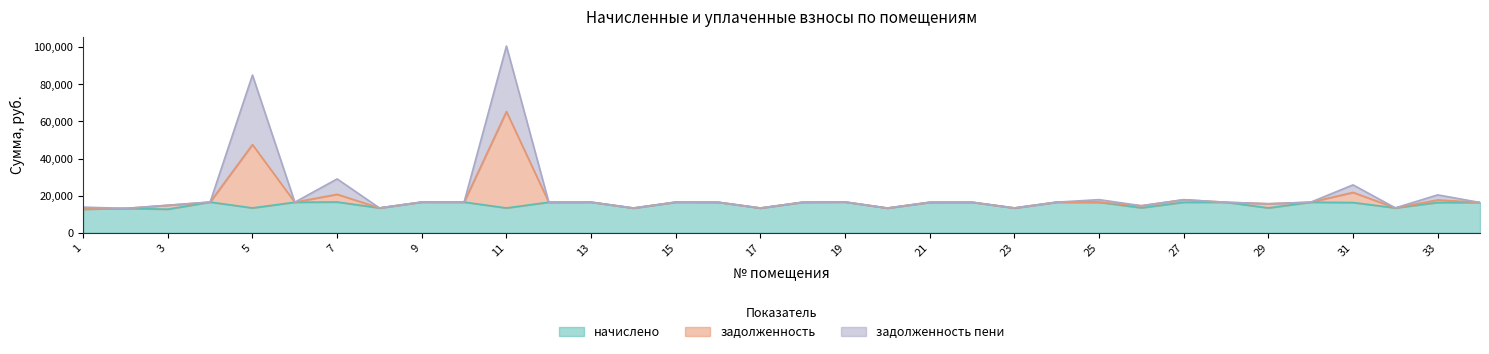

What is the maximum value shown in the chart?

100610.8